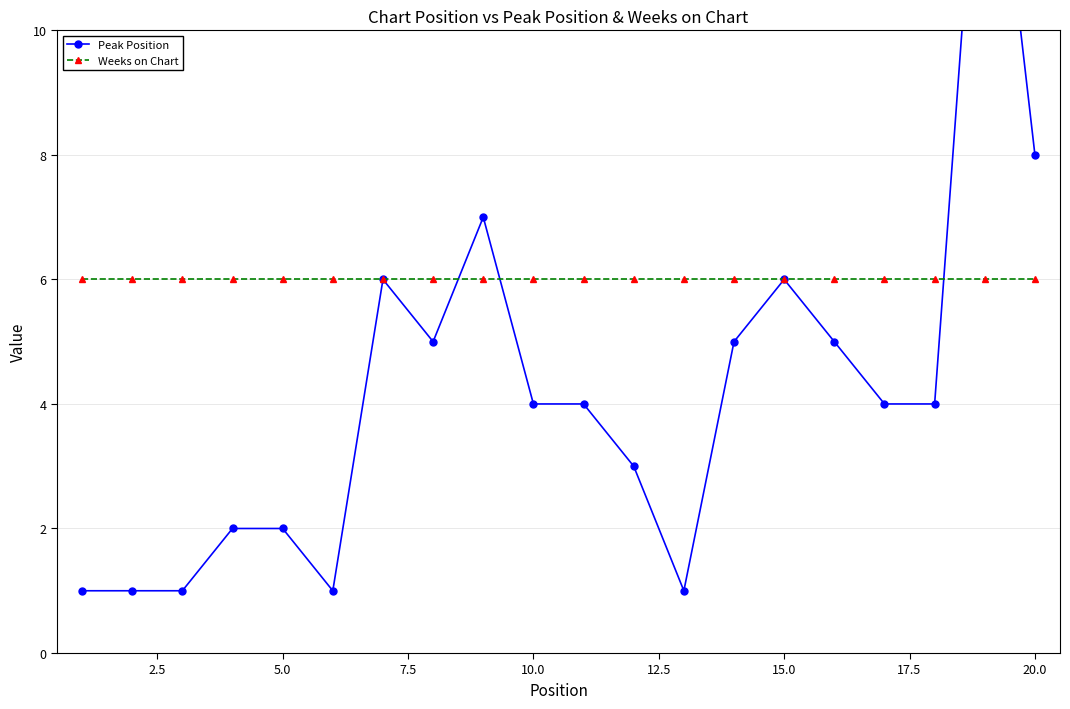

The value of Weeks on Chart at 7.5 is 6. True or false?

True